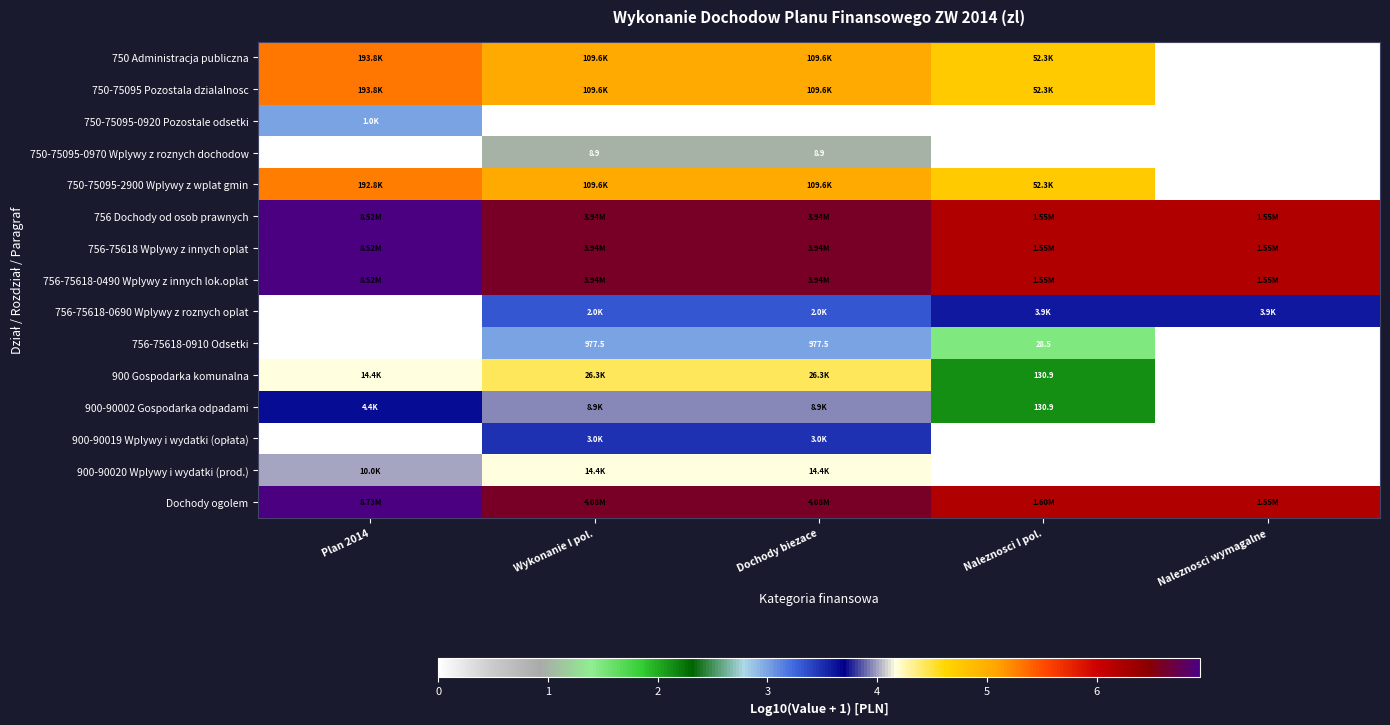

Is the value of 756-75618-0910 Odsetki at Wykonanie I pol. greater than the value of 750 Administracja publiczna at Naleznosci wymagalne?

Yes